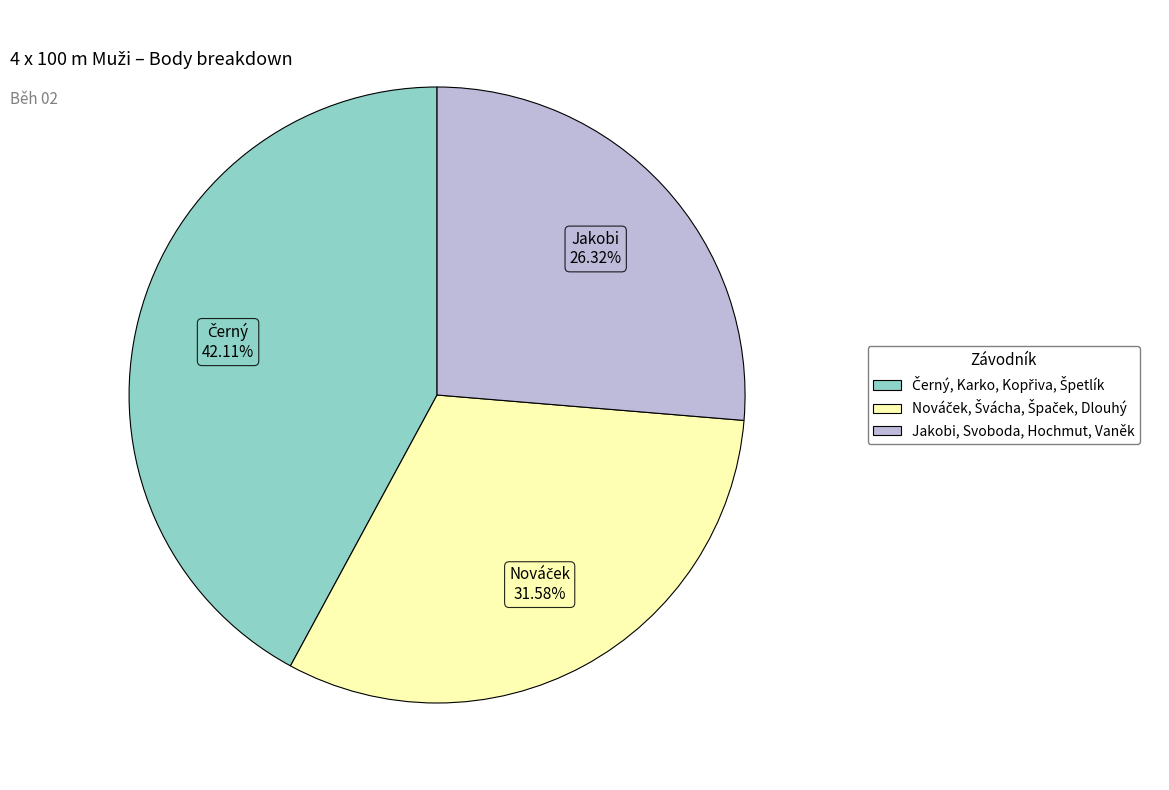

Is there any slice that represents more than half of the pie?

No